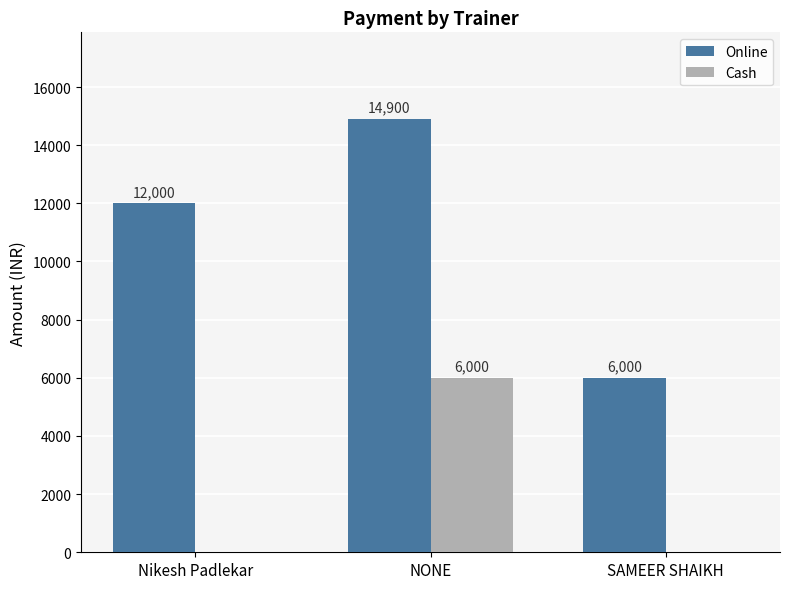

Reading left to right, extract all data points from this chart.

Online: Nikesh Padlekar=12000	NONE=14900	SAMEER SHAIKH=6000
Cash: Nikesh Padlekar=0	NONE=6000	SAMEER SHAIKH=0